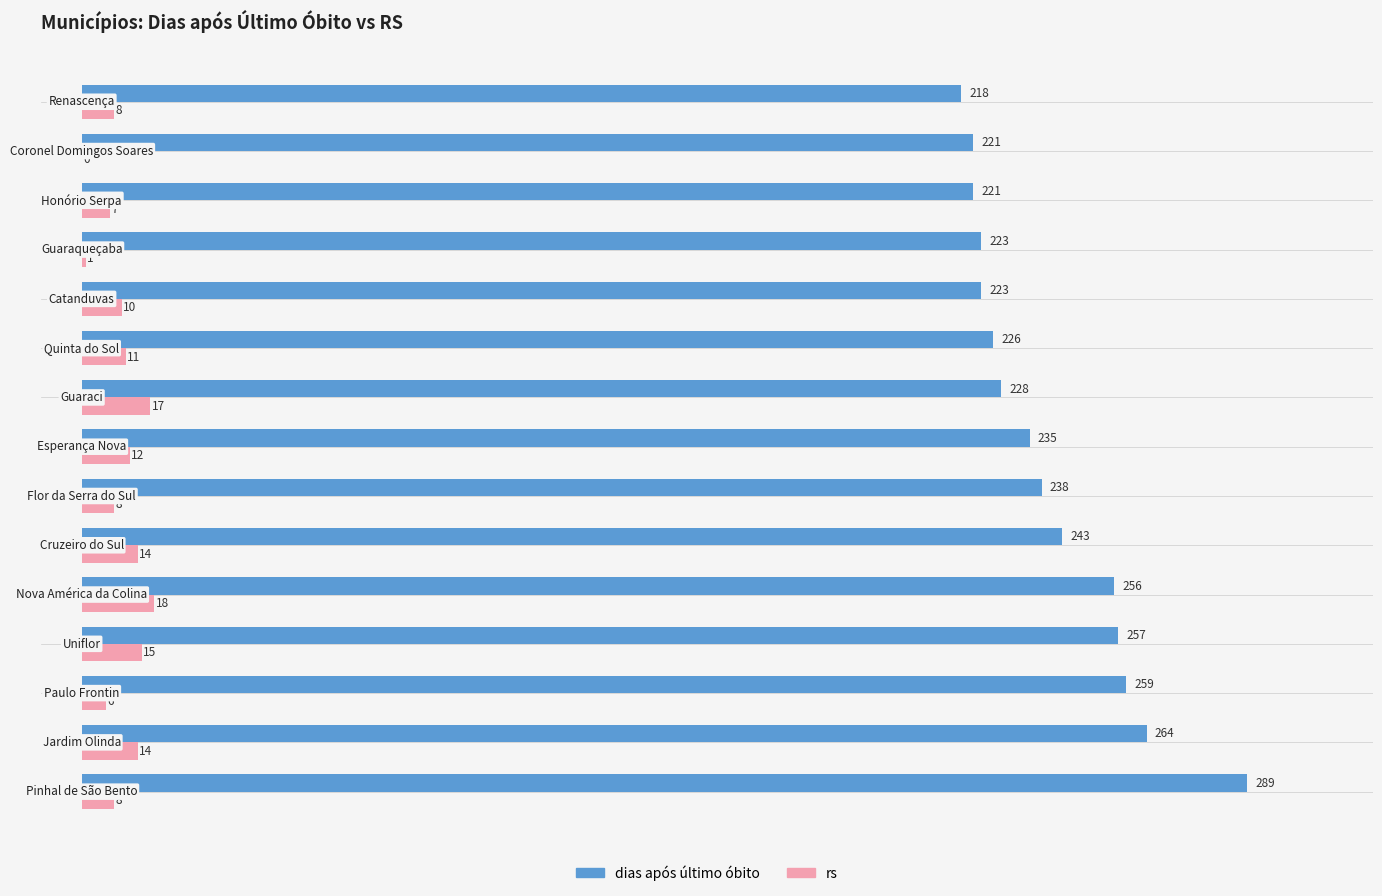

What is the greatest value displayed?

289